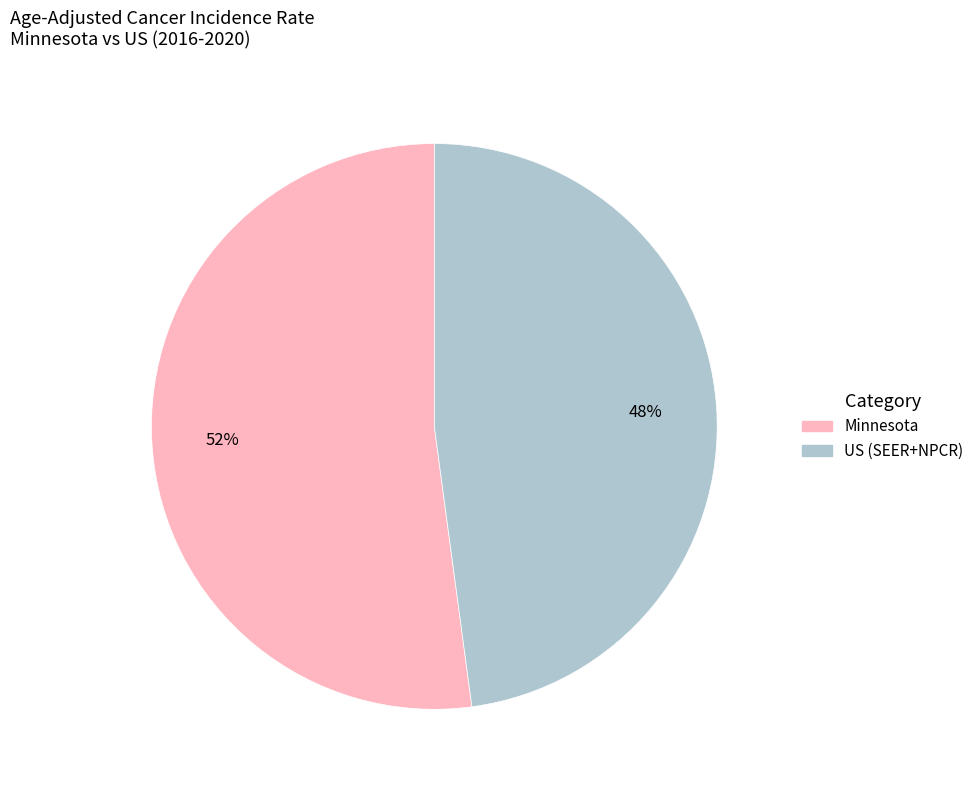

To the nearest percent, what is the difference between the largest and smallest slice percentages?

4%